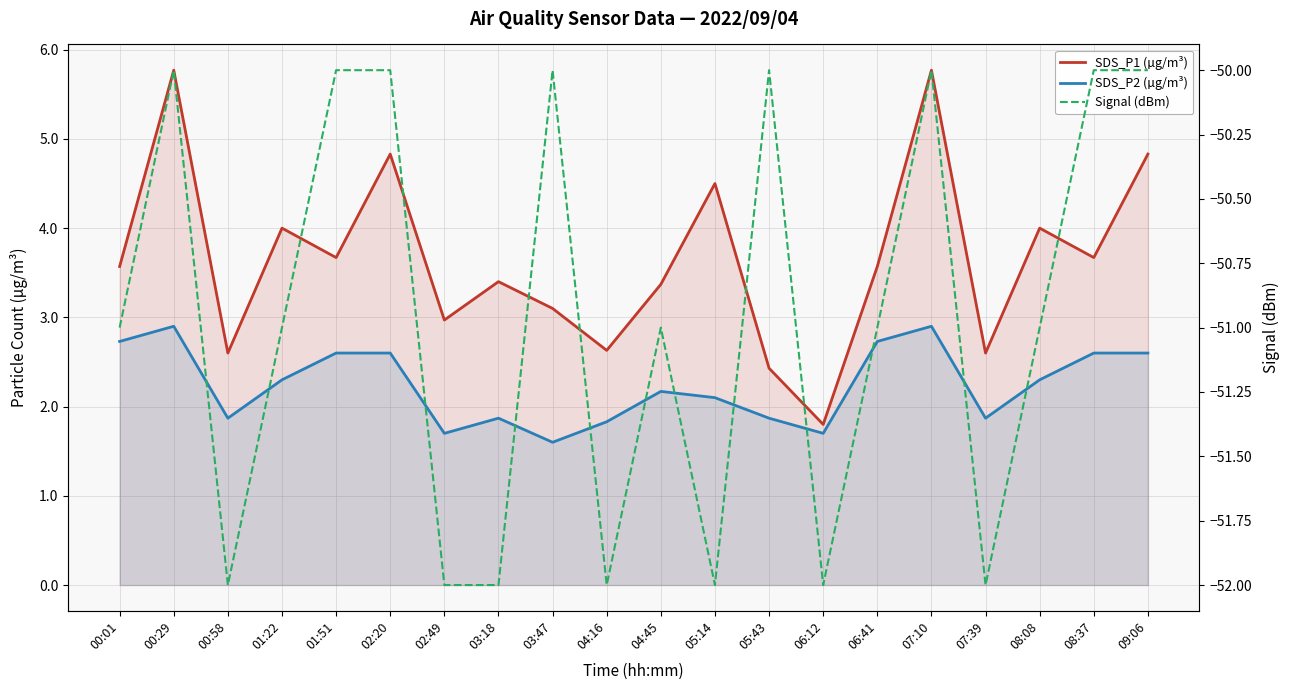

At 04:45, list the series in order from largest to smallest.

SDS_P1 (µg/m³), SDS_P2 (µg/m³), Signal (dBm)